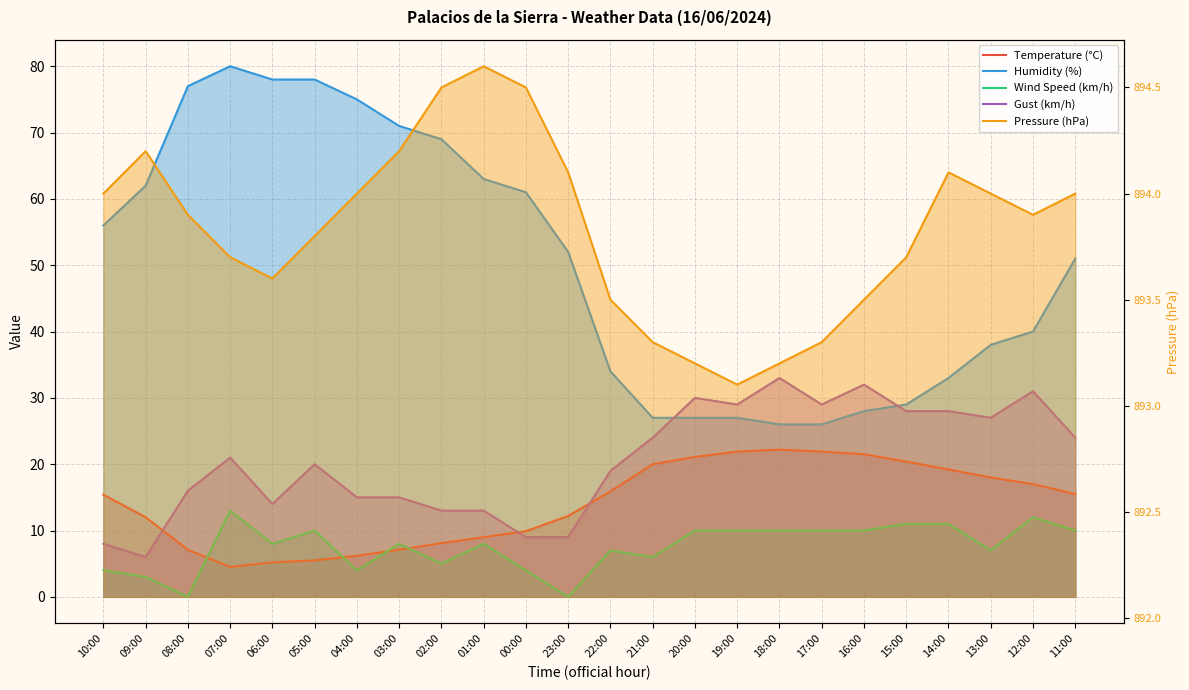

At which label is Pressure (hPa) closest to 893?

19:00